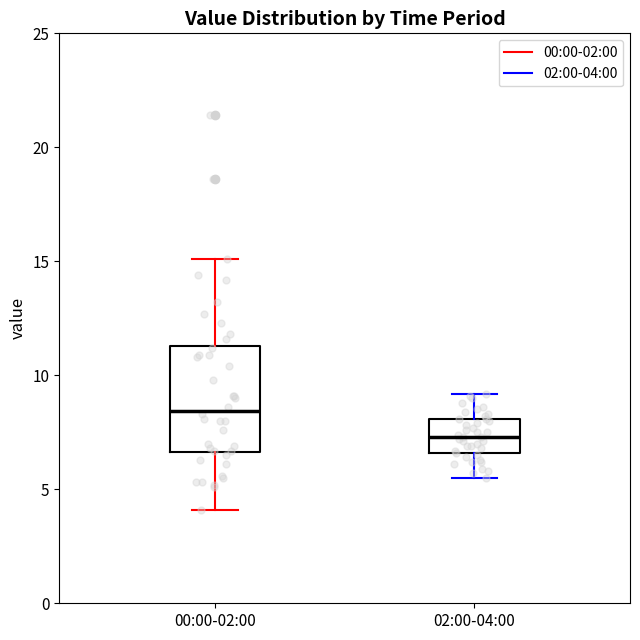

Comparing the boxes themselves (not the whiskers), which one is the tallest?

00:00-02:00